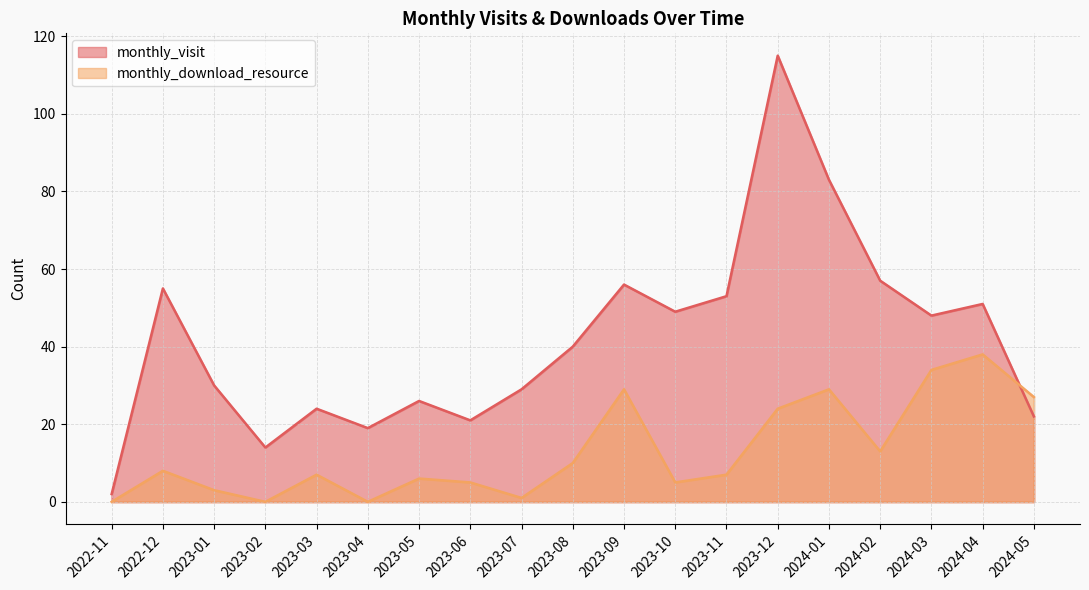

How many lines are shown in the chart?

2